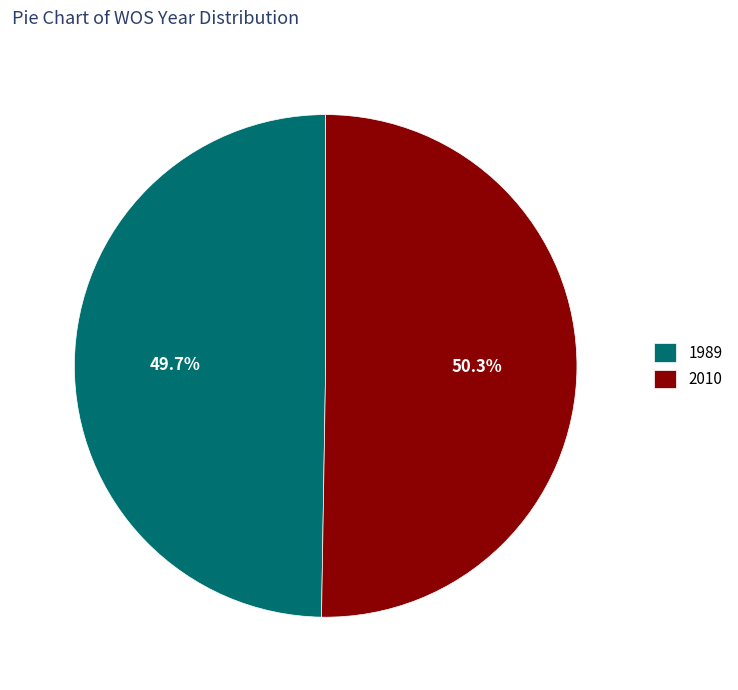

Approximately how many times larger is the value at 2010 compared to 1989?

1.0